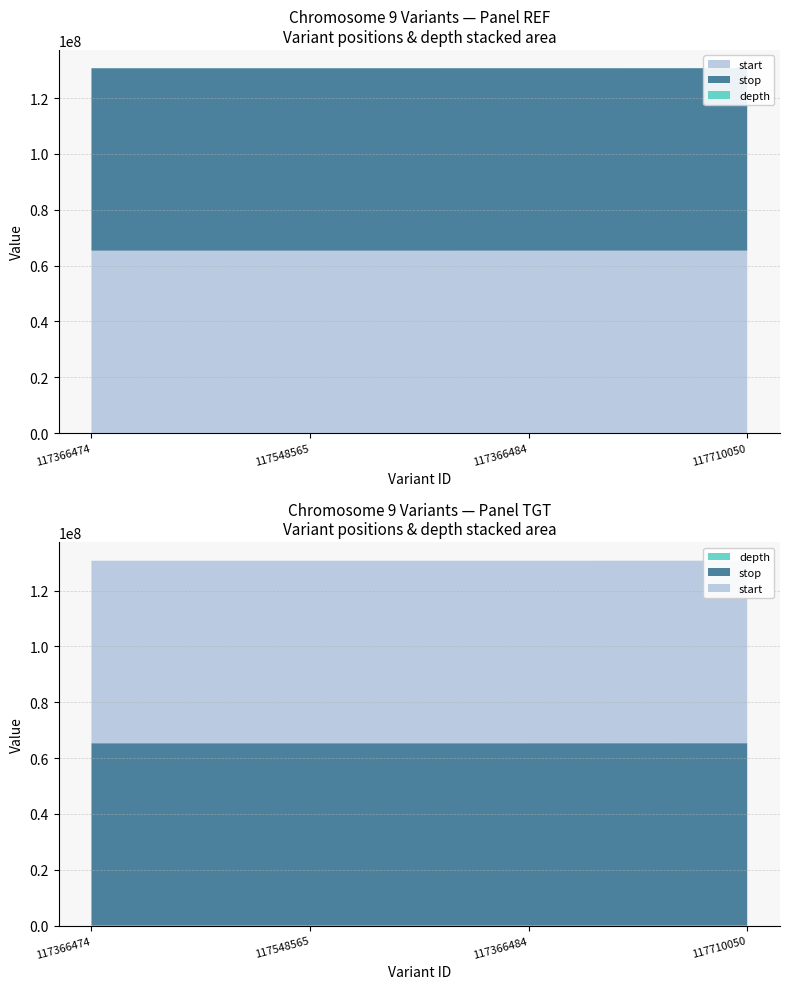

Reading left to right, list all the values displayed in this chart.

start: 117366474=65330546	117548565=65331498	117366484=65334976	117710050=65339721
stop: 117366474=65330547	117548565=65331499	117366484=65334977	117710050=65339722
depth: 117366474=24	117548565=32	117366484=21	117710050=27